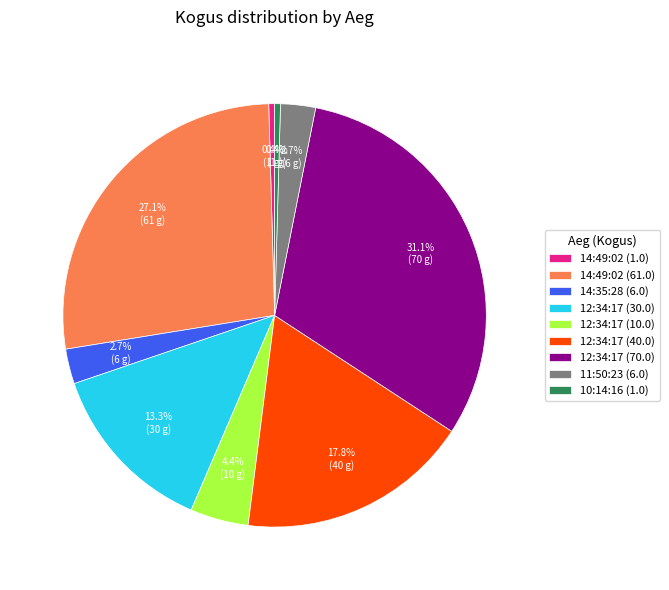

Between 12:34:17 (70.0) and 12:34:17 (30.0), which is larger?

12:34:17 (70.0)